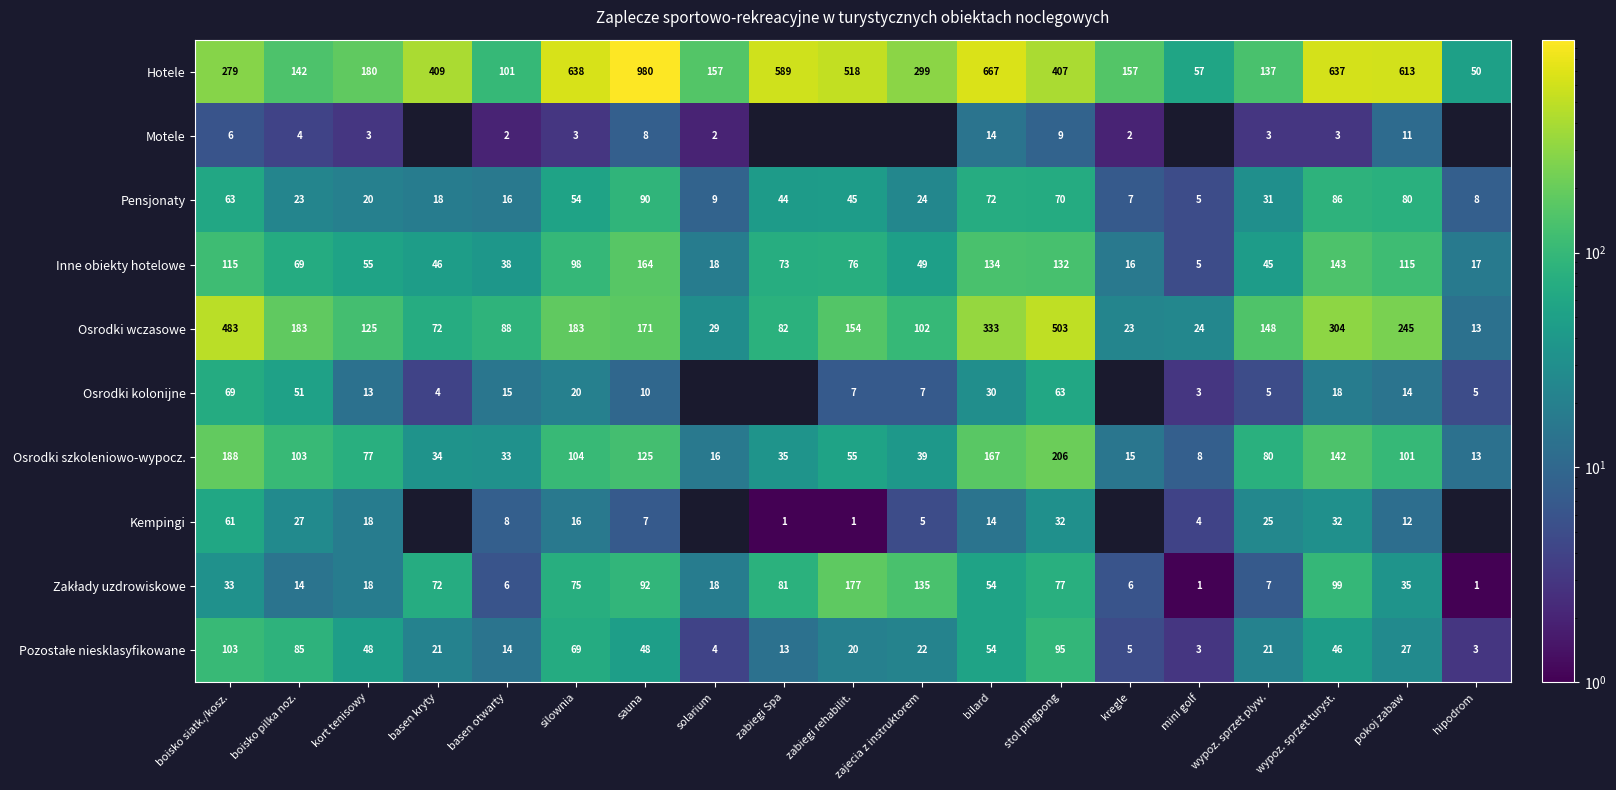

What is the sum of the Pensjonaty values at bilard and wypoz. sprzet turyst.?

158